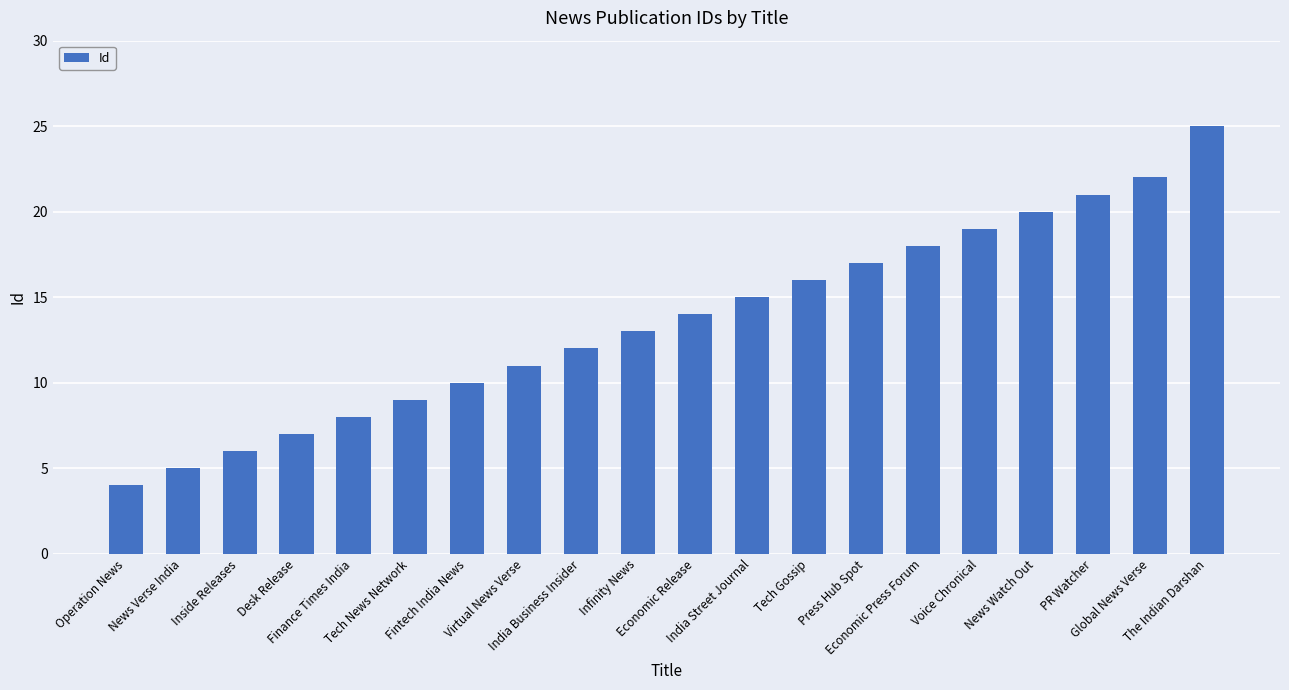

What is the sum of the values at India Business Insider and Desk Release?

19